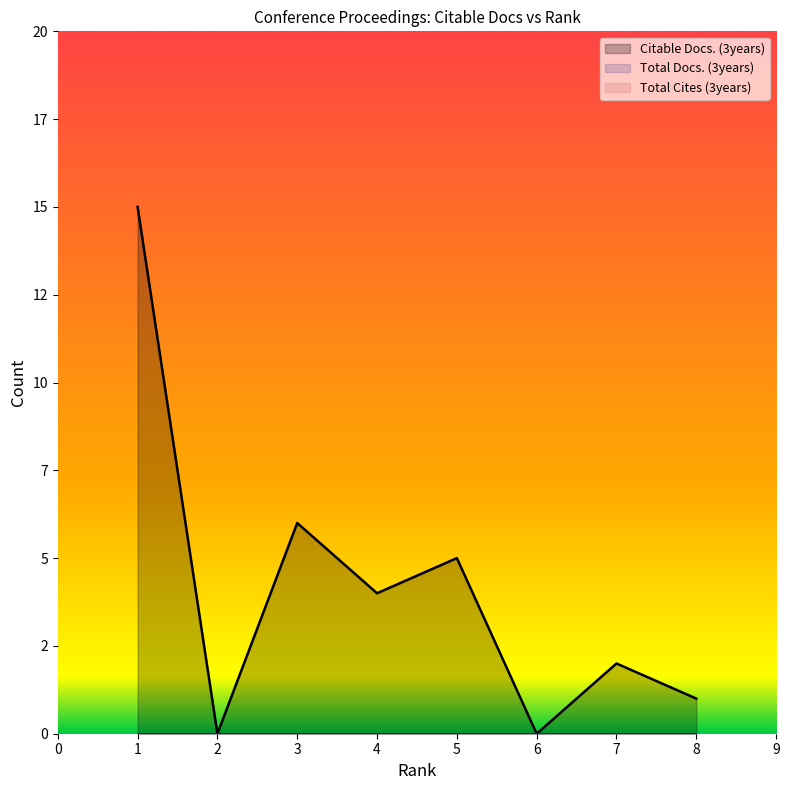

What is the value of the Citable Docs. (3years) point at the 7th from the left?

2